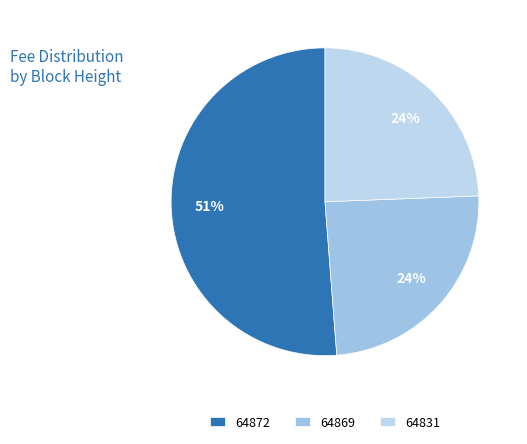

The 64872 slice represents 51% of the pie. True or false?

True